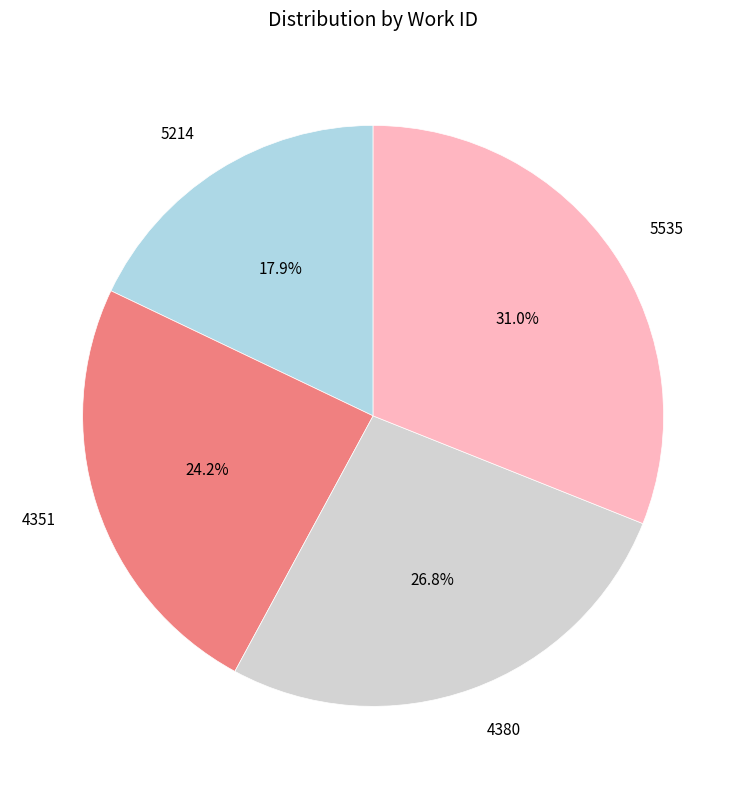

What is the smallest slice in the pie chart?

5214